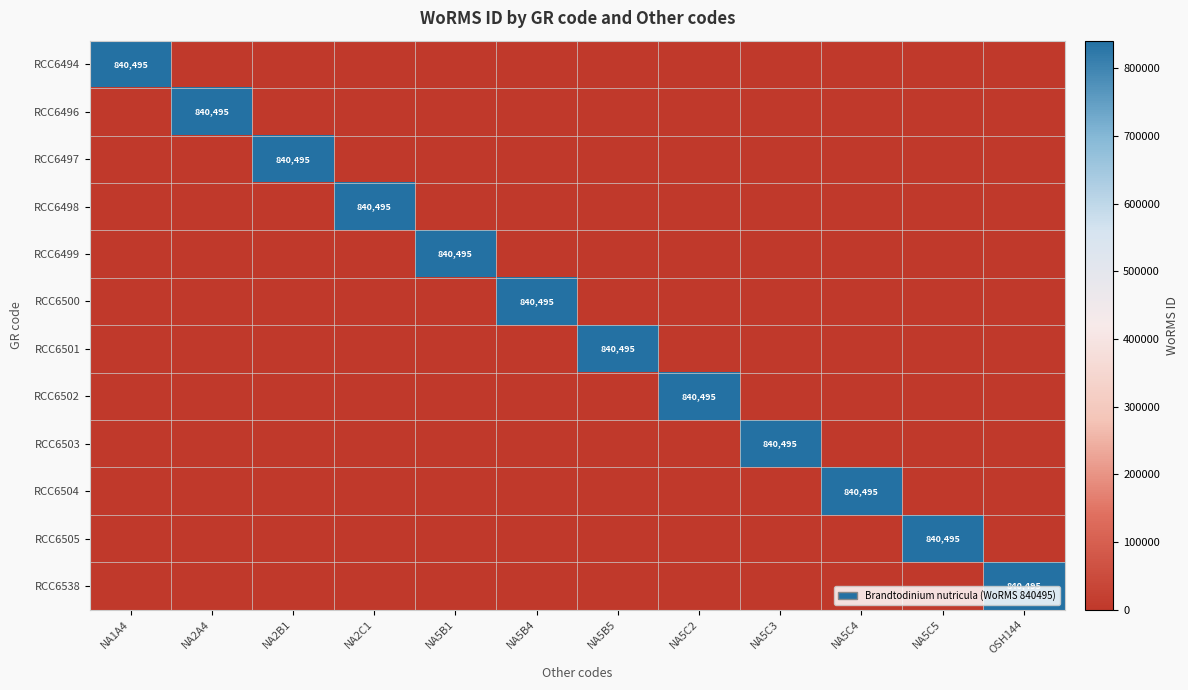

The RCC6502 series shows 226533 at NA5C2. True or false?

False